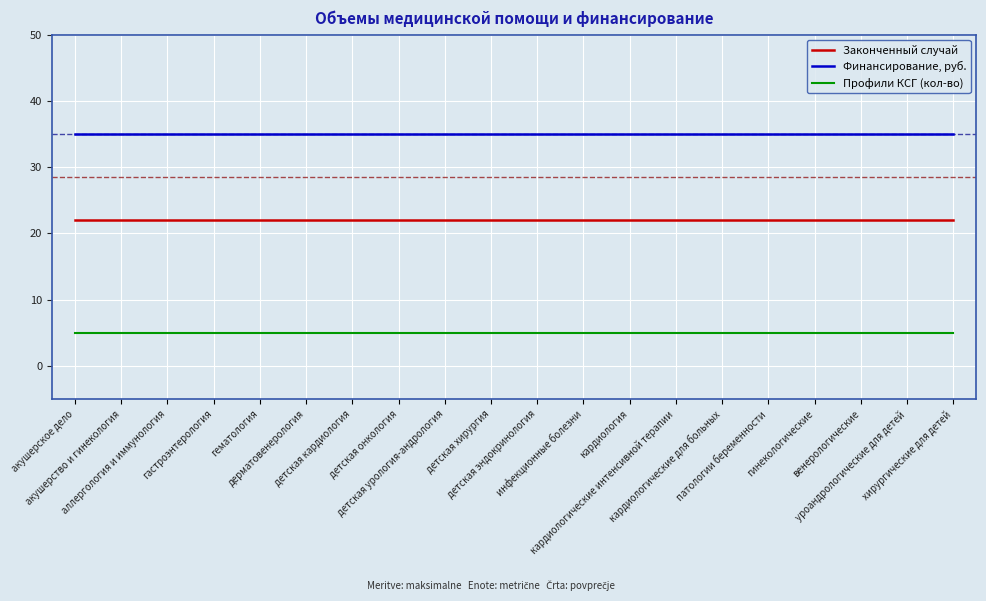

At how many categories does at least one series exceed 20?

20